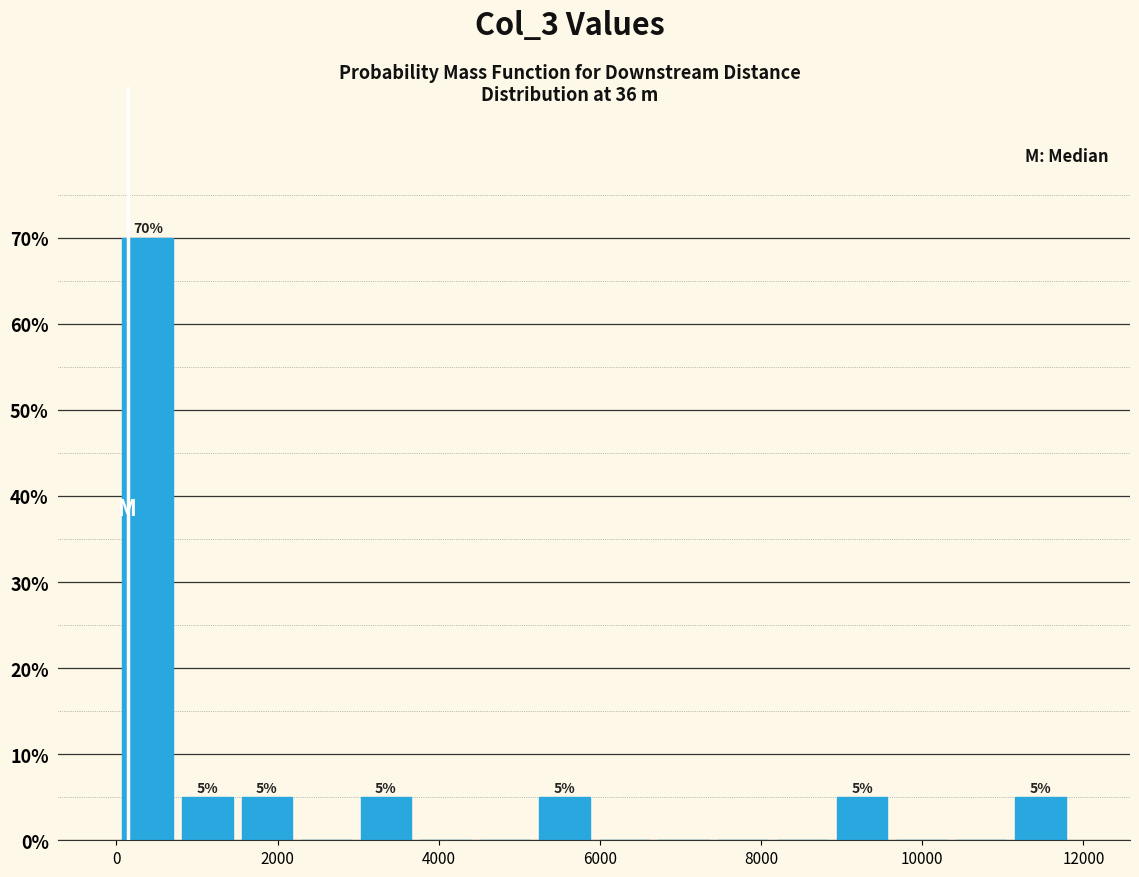

Read against the x-axis, roughly where is the centre of the tallest bar?

400